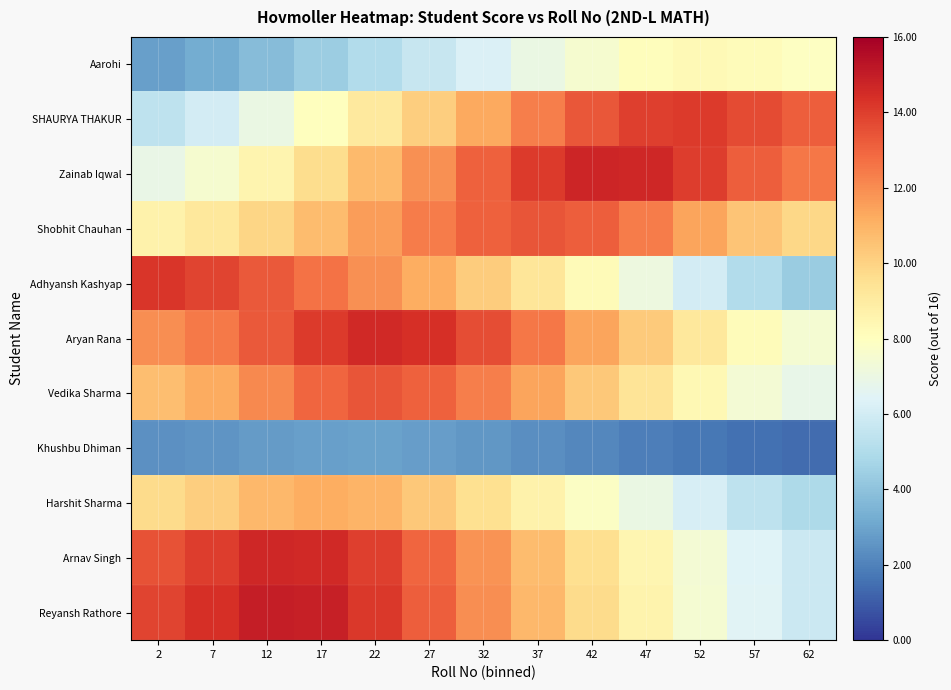

At which category is the sum across all series the highest?

22